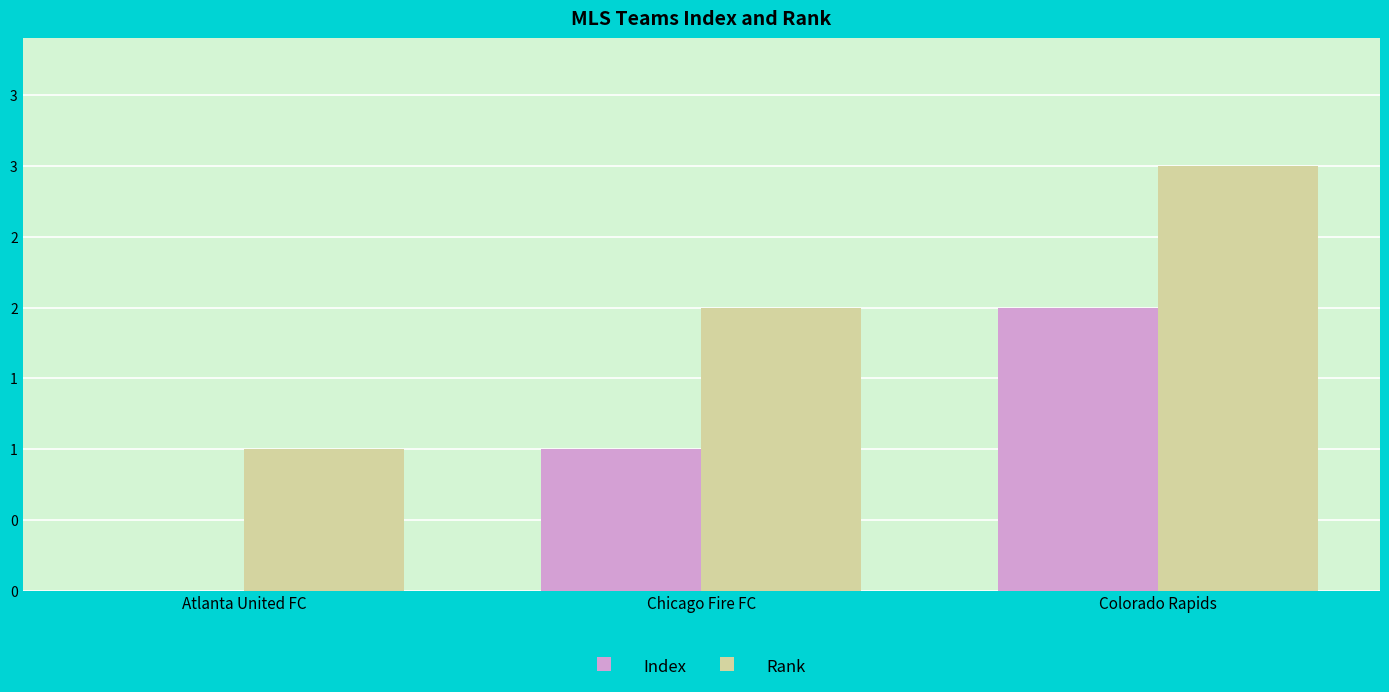

What is the spread (max minus min) of values at Atlanta United FC?

1